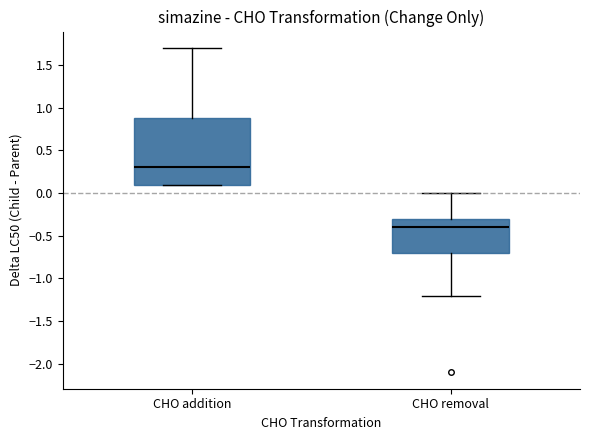

Where does the lower whisker of the box for CHO removal end on the y-axis? The values are not printed on the chart, so give them approximately, as read against the axis.

-1.2